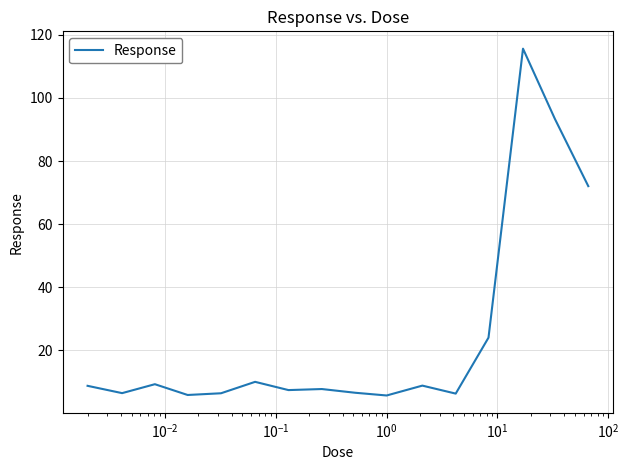

What is the greatest value displayed?

115.6